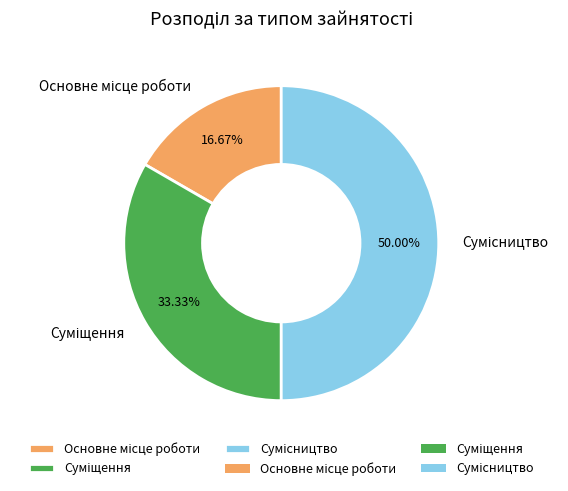

Which category has the smallest portion of the pie?

Основне місце роботи